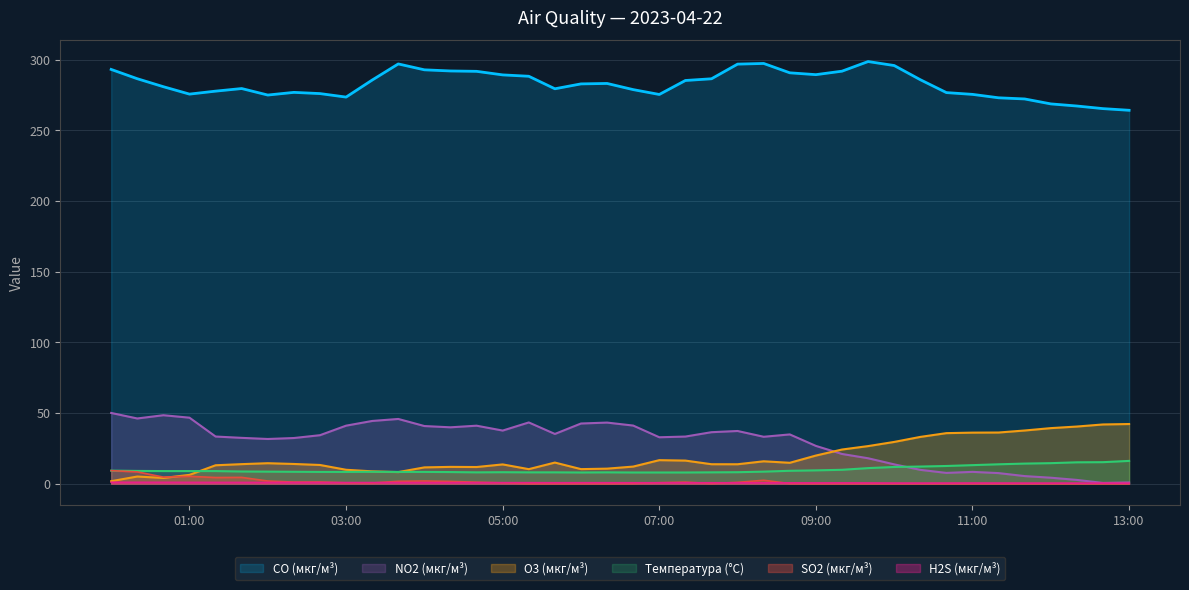

True or false: NO2 (мкг/м³) and Температура (°C) cross at least once.

True